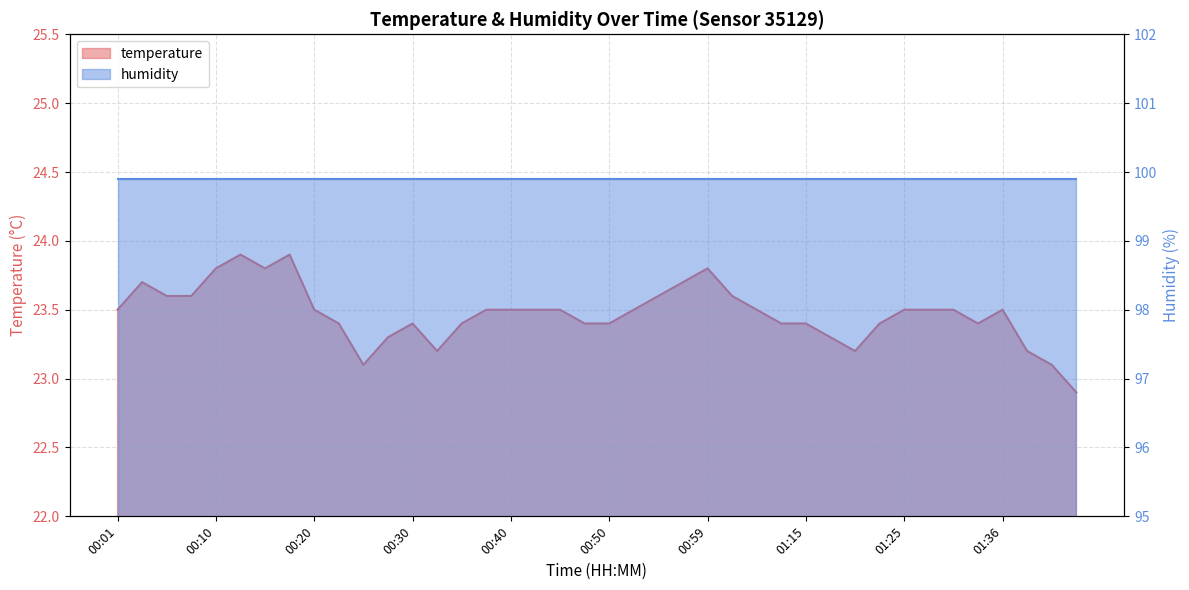

Which has a higher value, 01:38 or 00:10?

00:10